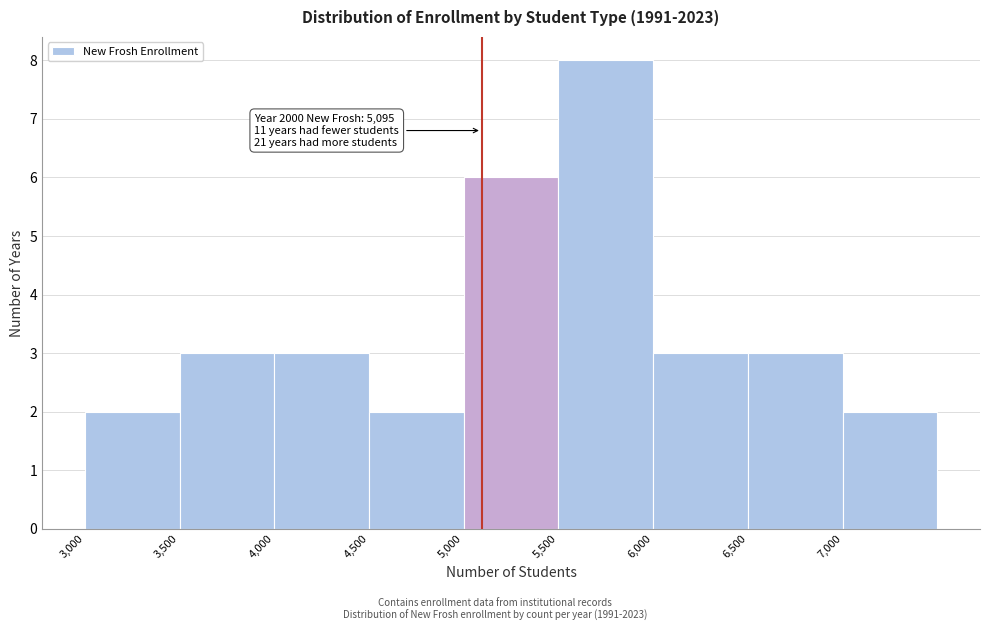

Over which range of the x-axis is the bar tallest?

5500 to 6000